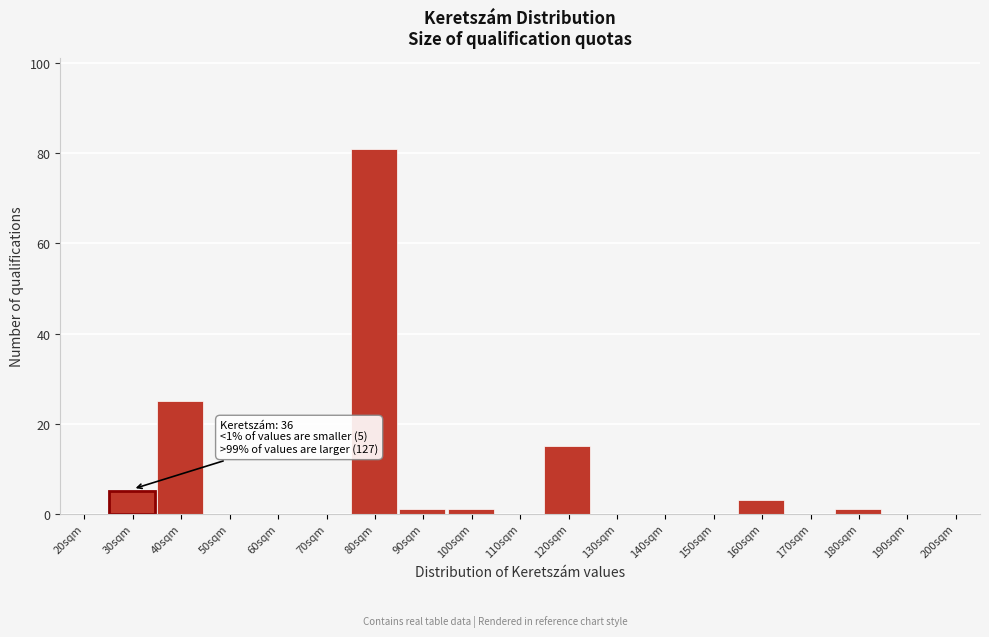

Reading left to right, extract all data points from this chart.

20sqm=0	30sqm=5	40sqm=25	50sqm=0	60sqm=0	70sqm=0	80sqm=81	90sqm=1	100sqm=1	110sqm=0	120sqm=15	130sqm=0	140sqm=0	150sqm=0	160sqm=3	170sqm=0	180sqm=1	190sqm=0	200sqm=0